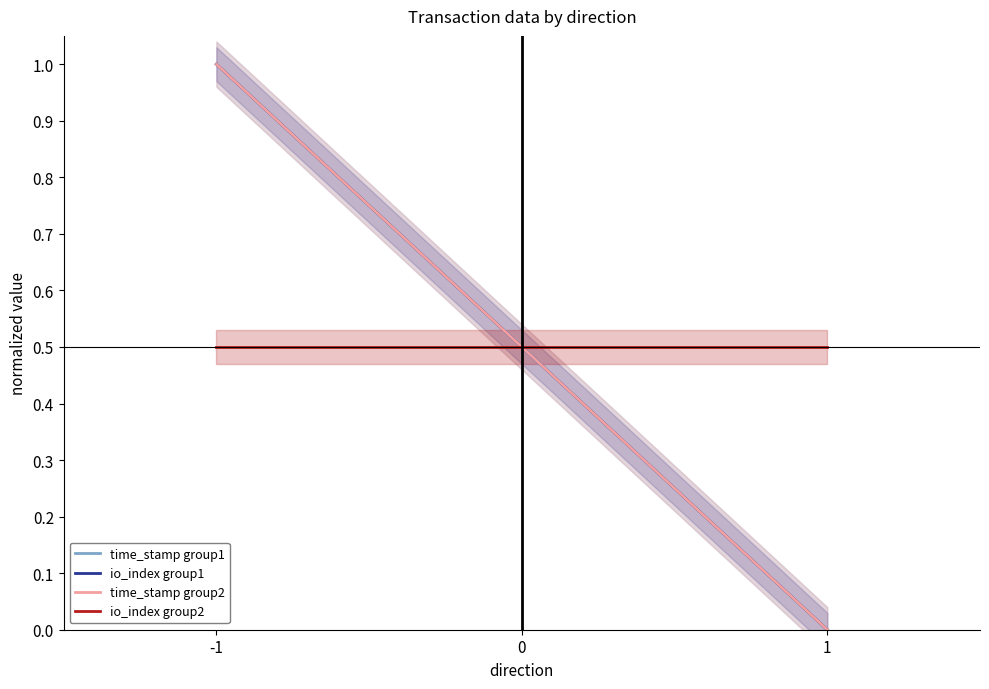

True or false: io_index group1 has a value of 0.7 at 1.

False